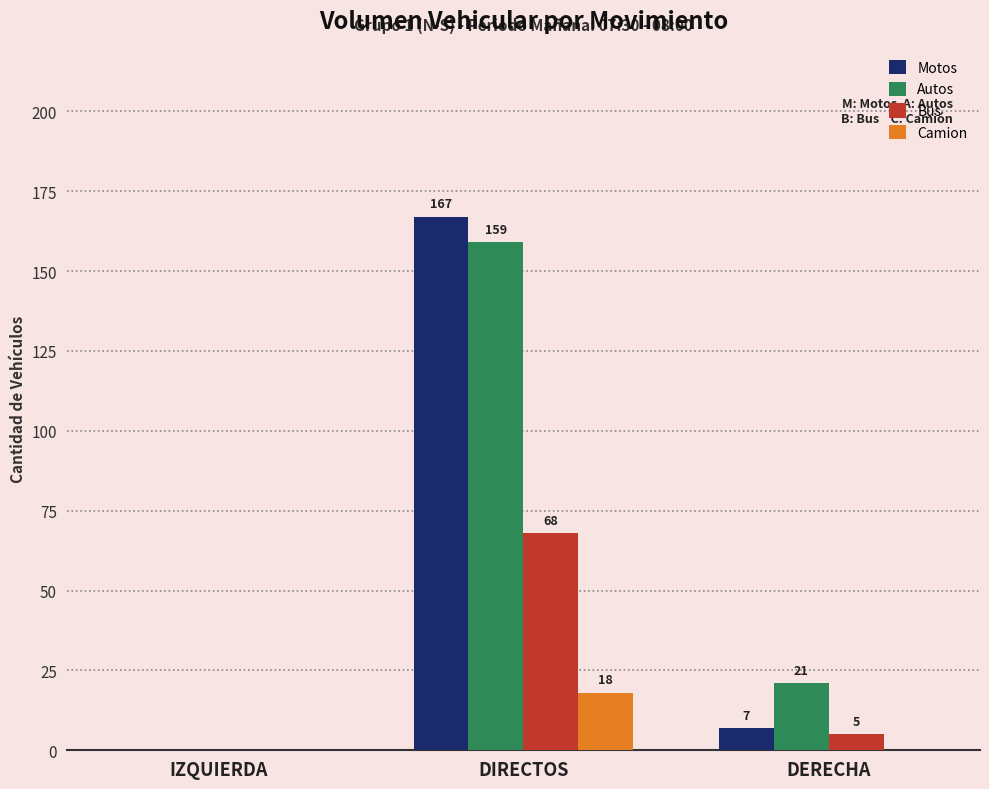

The Autos series shows -107 at IZQUIERDA. True or false?

False